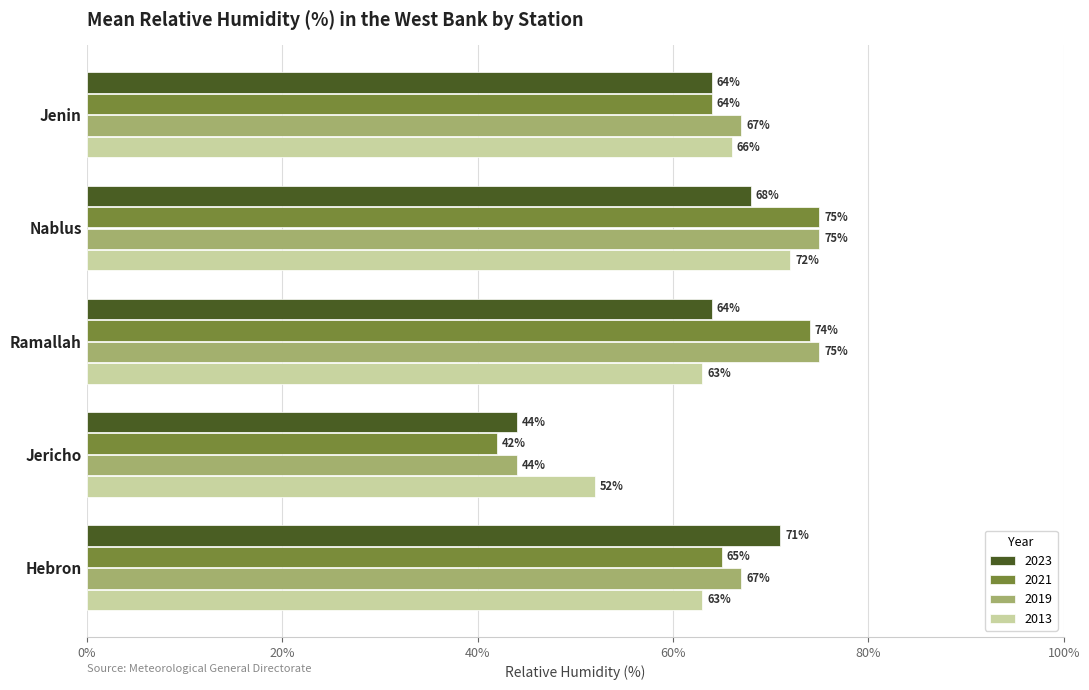

At which category is the sum across all series the highest?

Nablus